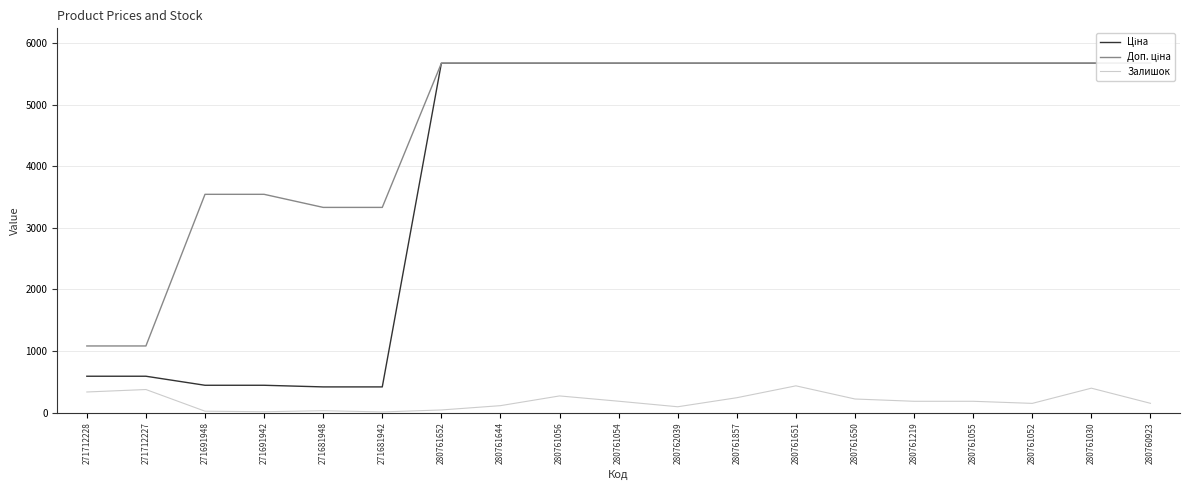

What is the value of the Ціна point at the 1st from the left?

589.9